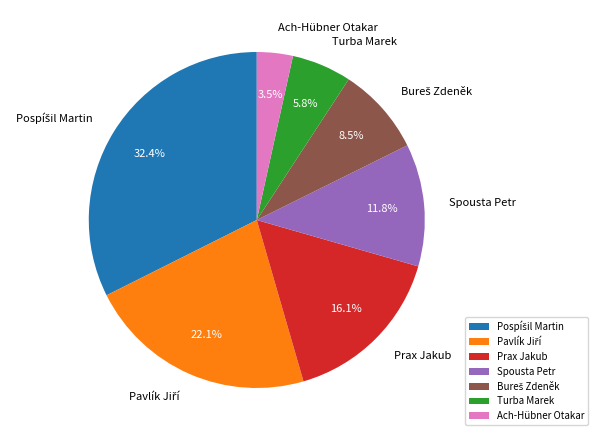

To the nearest percent, what percentage of the pie is Spousta Petr?

12%